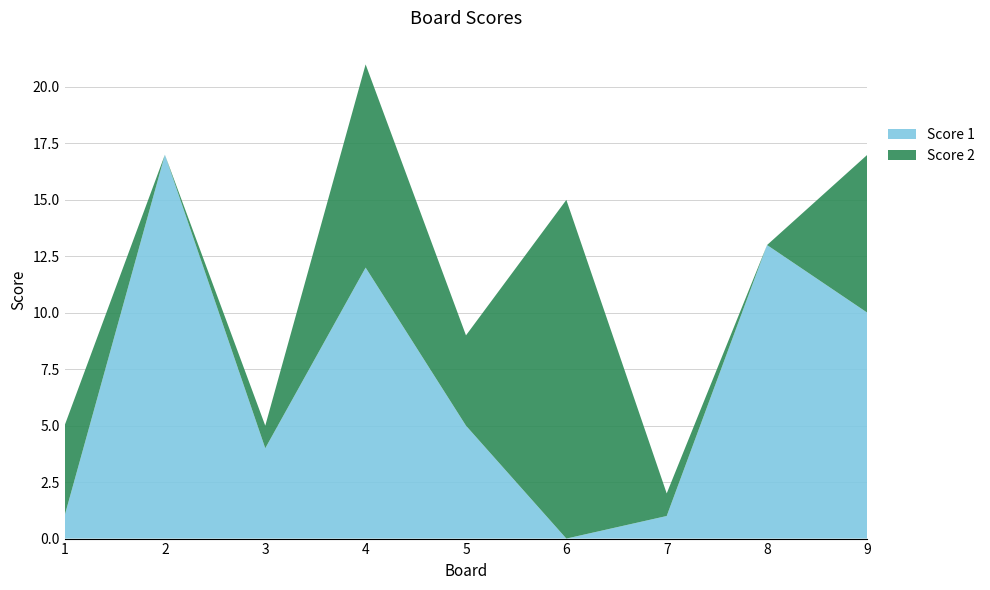

Reading left to right, what are all the values shown in this chart?

Score 1: 1	17	4	12	5	0	1	13	10
Score 2: 4	0	1	9	4	15	1	0	7